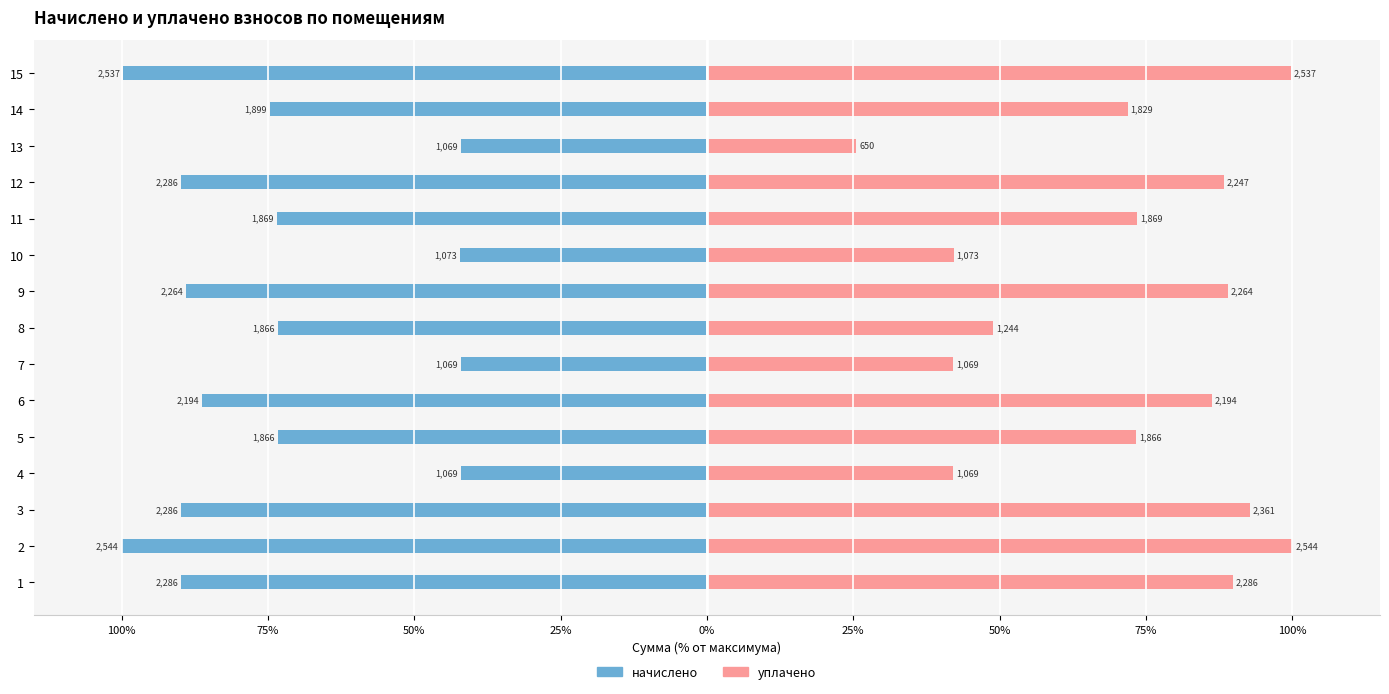

Which series has the largest range (max minus min)?

уплачено